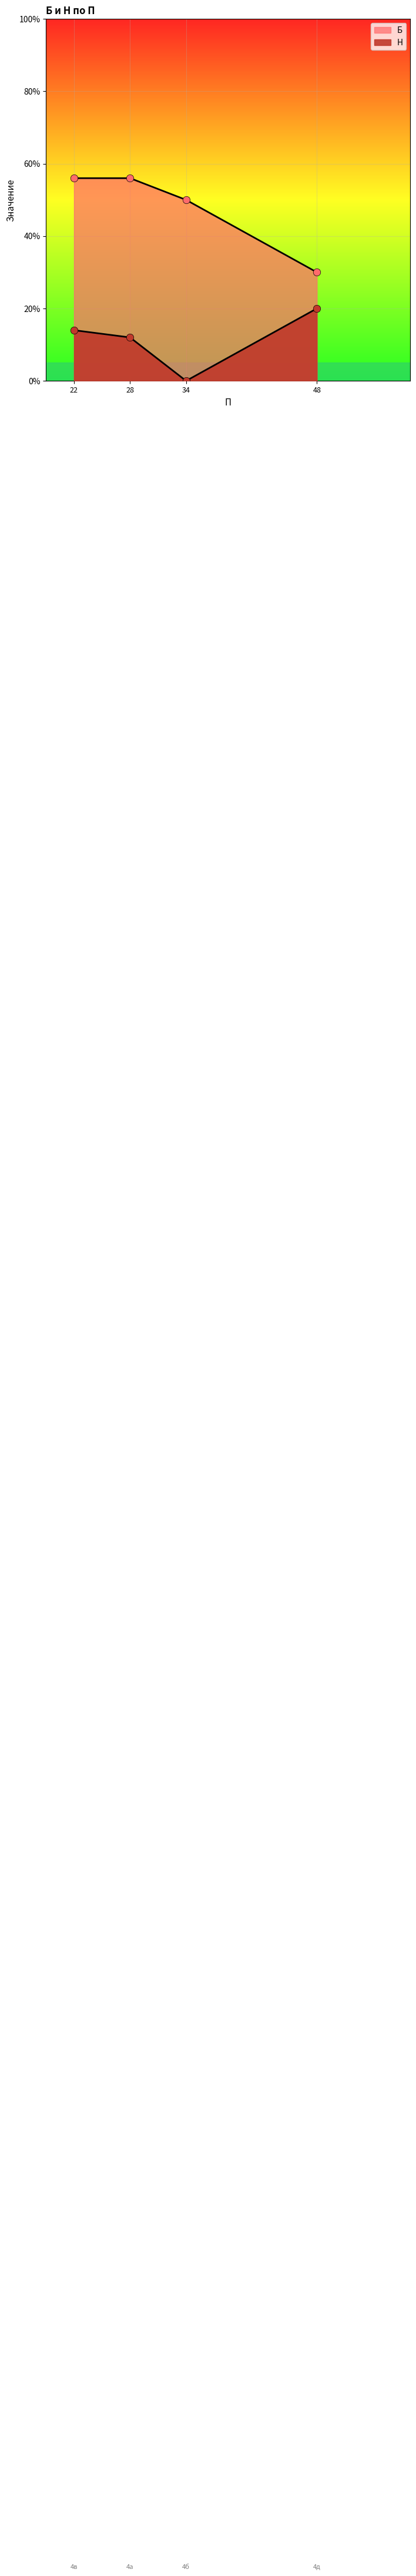

Which series has the widest spread of Y values?

Б